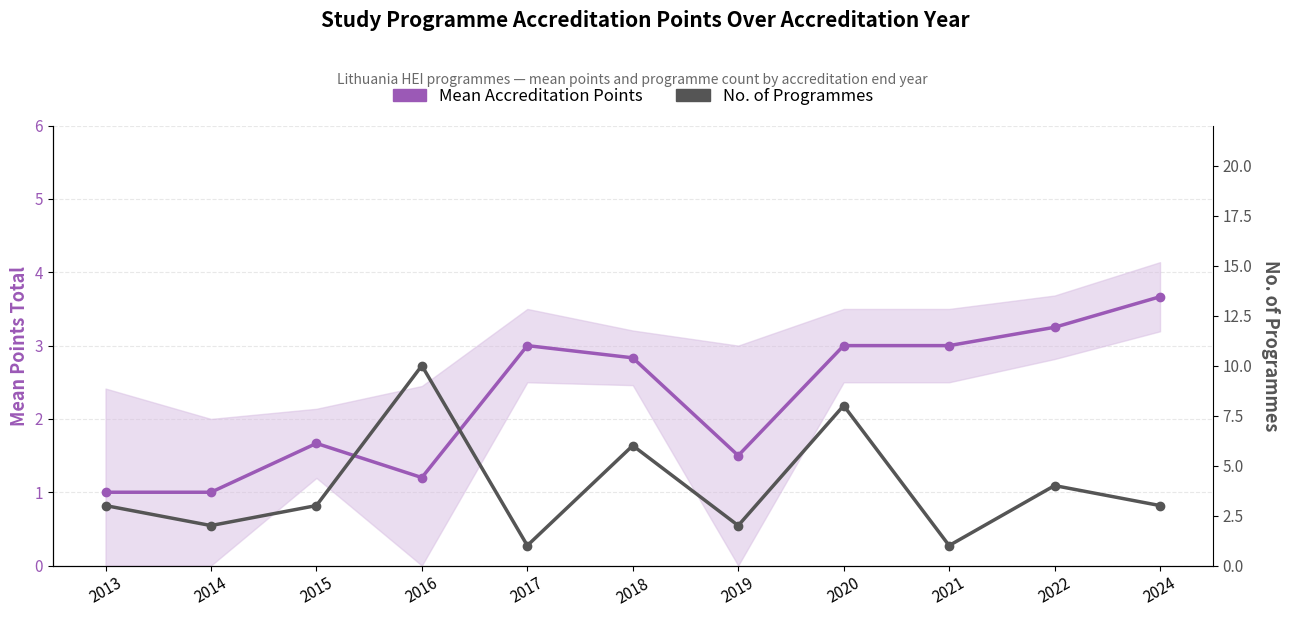

Where is Mean Accreditation Points nearest to the value 2?

2015